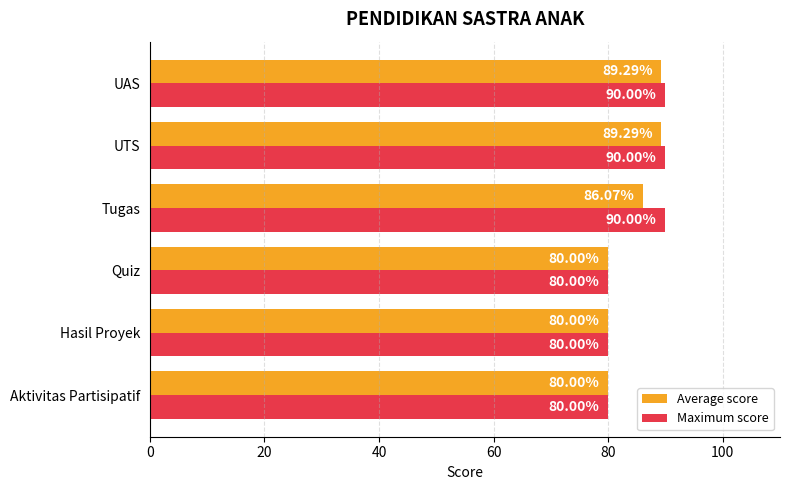

Rank the series by their average value, from lowest to highest.

Average score, Maximum score